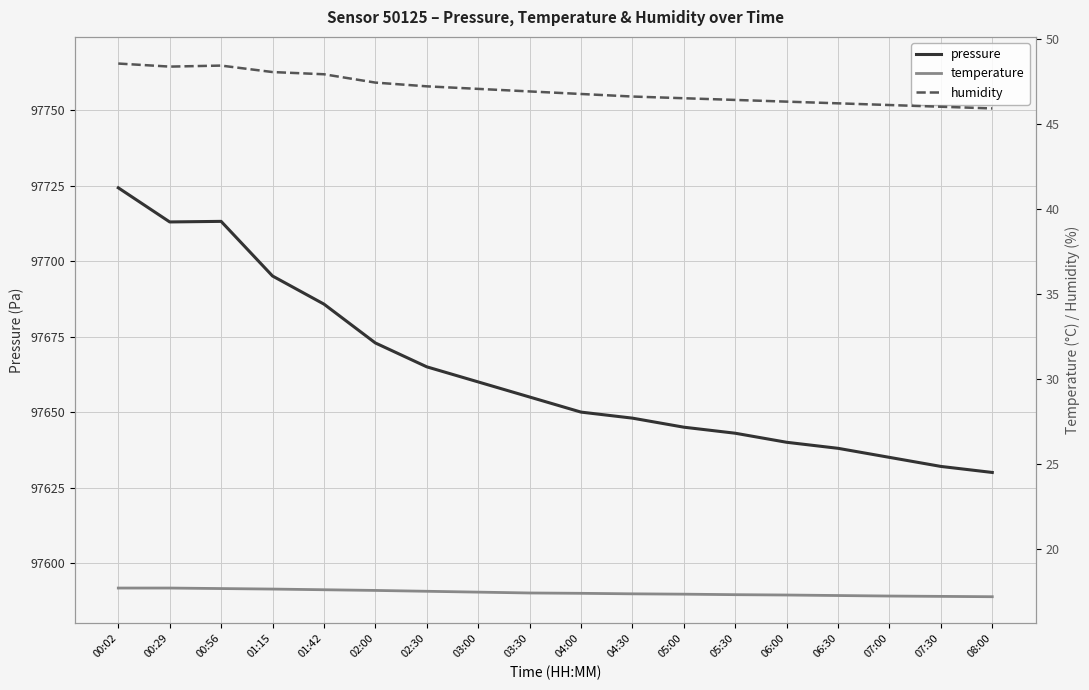

What are all the series names shown in the legend?

pressure, temperature, humidity